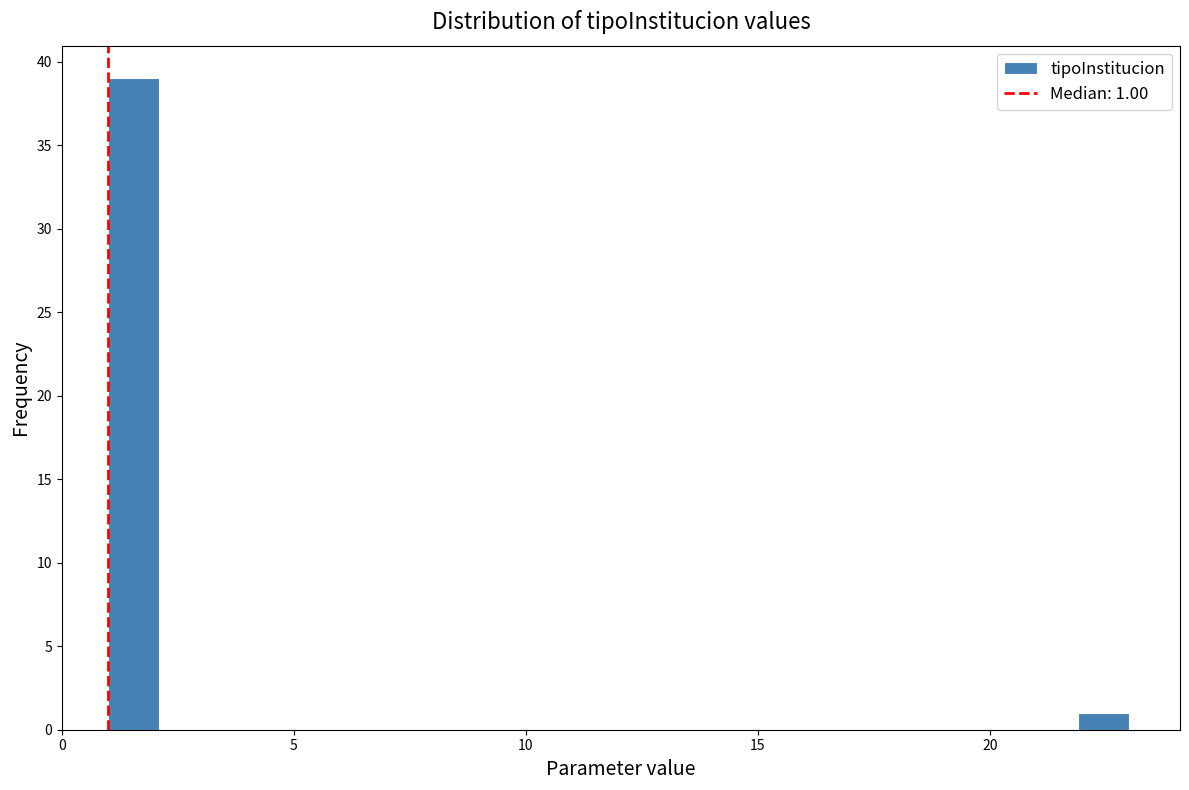

Around what value on the x-axis is the tallest bar? Give the approximate position of its centre, as read against the axis.

1.5